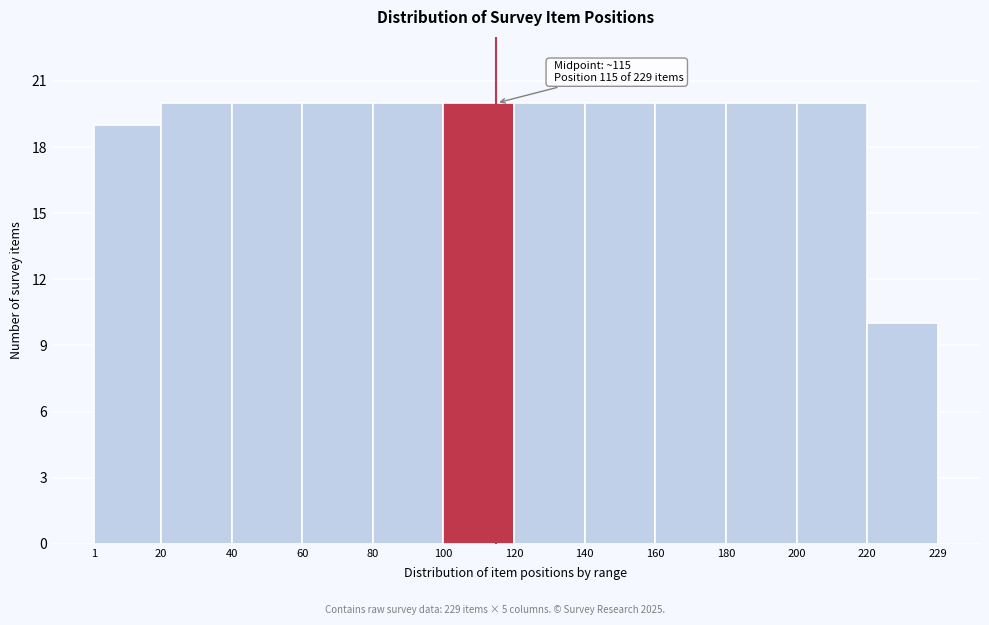

Reading left to right, what are all the values shown in this chart?

1=19	20=20	40=20	60=20	80=20	100=20	120=20	140=20	160=20	180=20	200=20	220=10